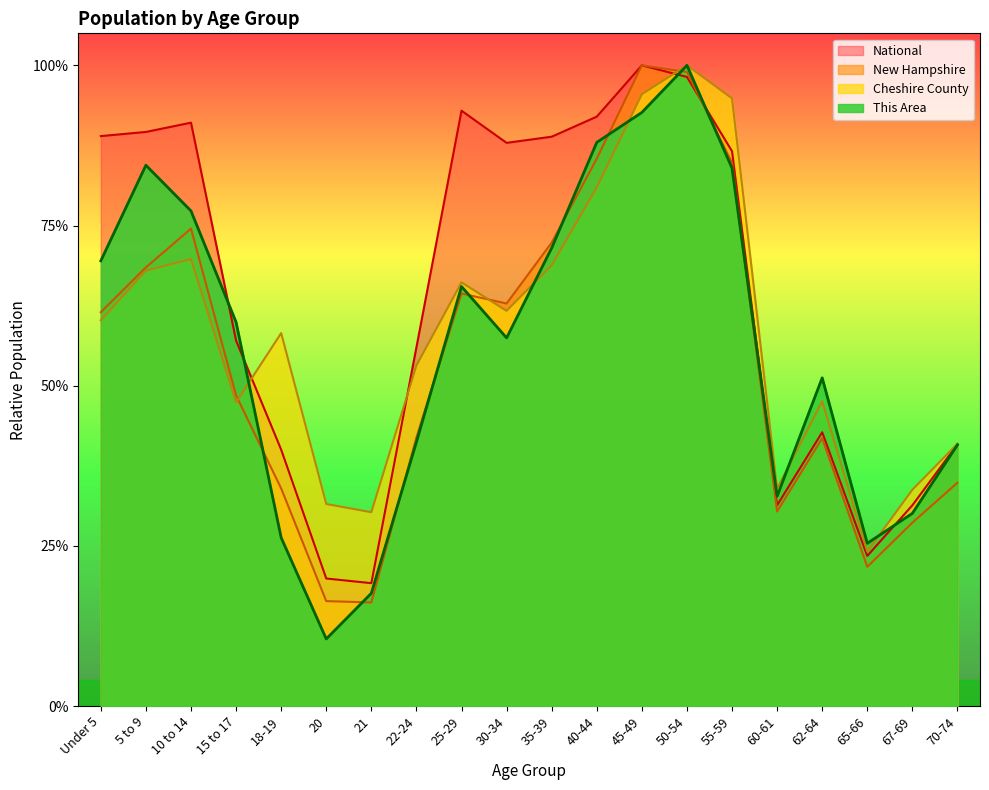

Rank the series by their maximum value, from lowest to highest.

This Area, Cheshire County, New Hampshire, National